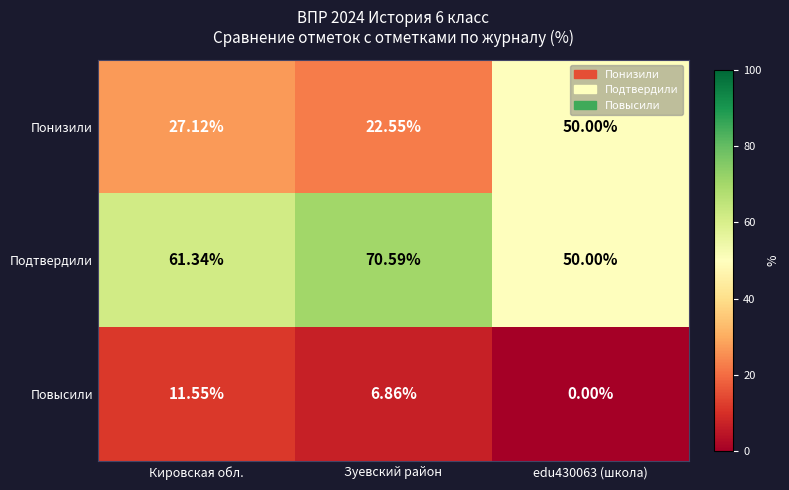

List the series in order of their overall mean, highest first.

Подтвердили, Понизили, Повысили